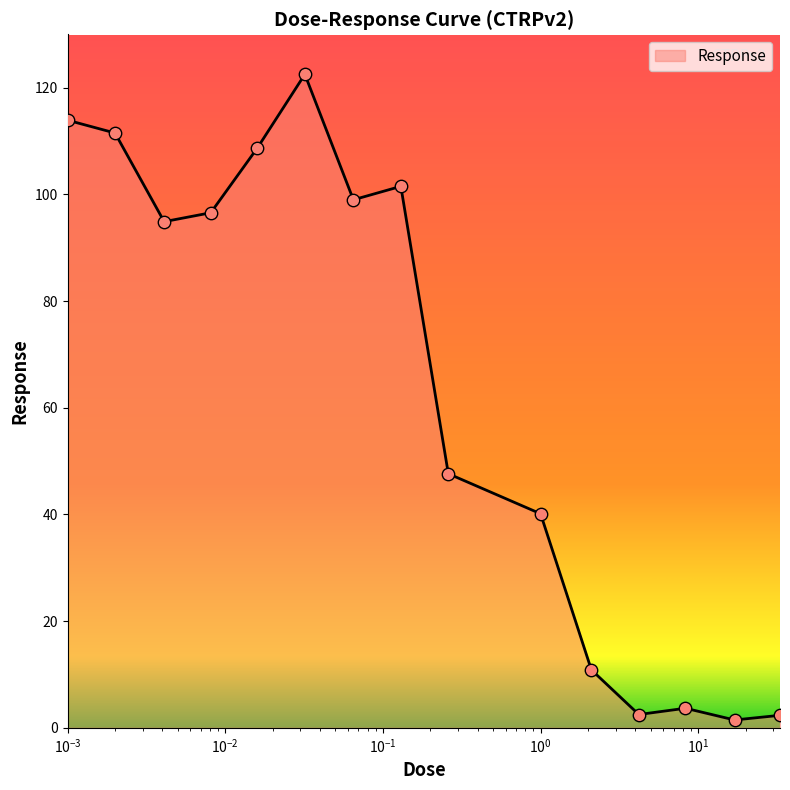

What is the maximum value shown in the chart?

122.5